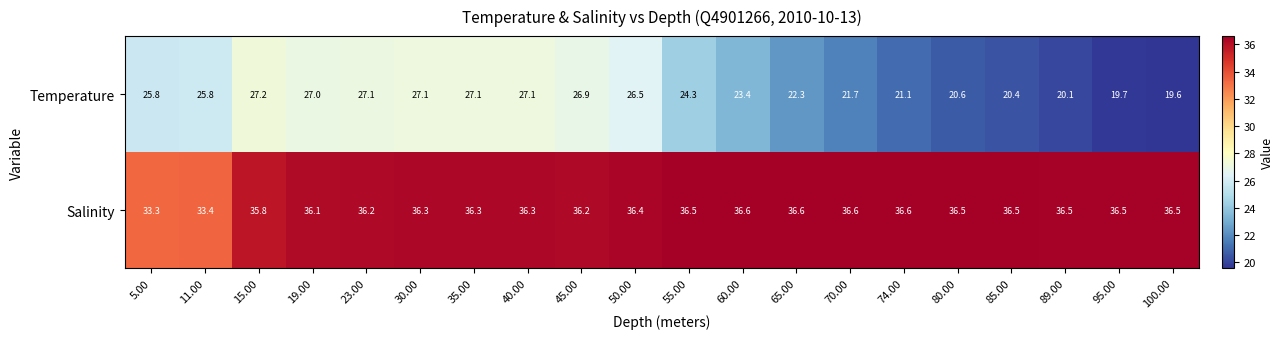

Is the value of Salinity at 23.00 greater than the value of Temperature at 80.00?

Yes